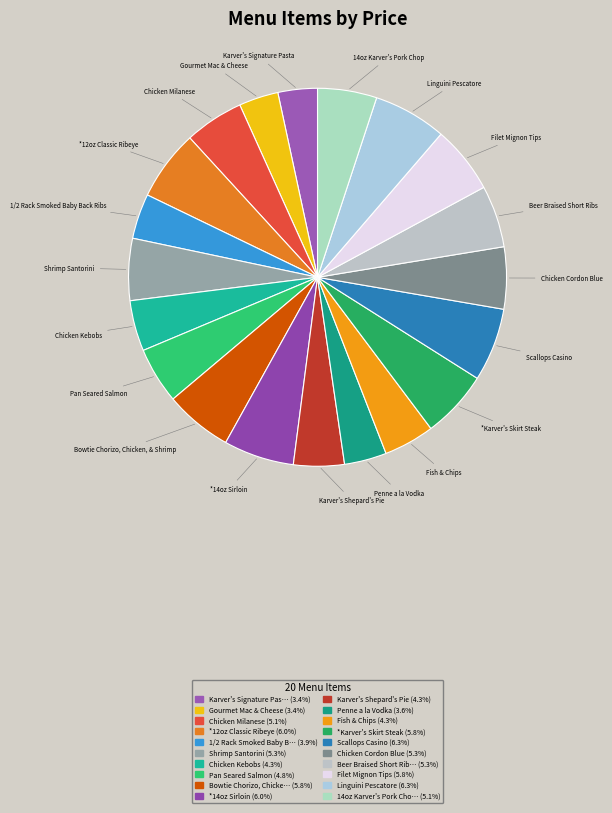

How many segments does this pie chart have?

20